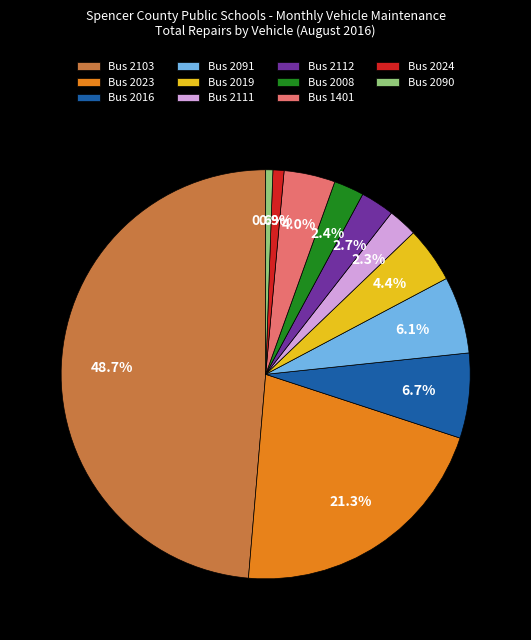

Between Bus 2023 and Bus 2008, which is larger?

Bus 2023